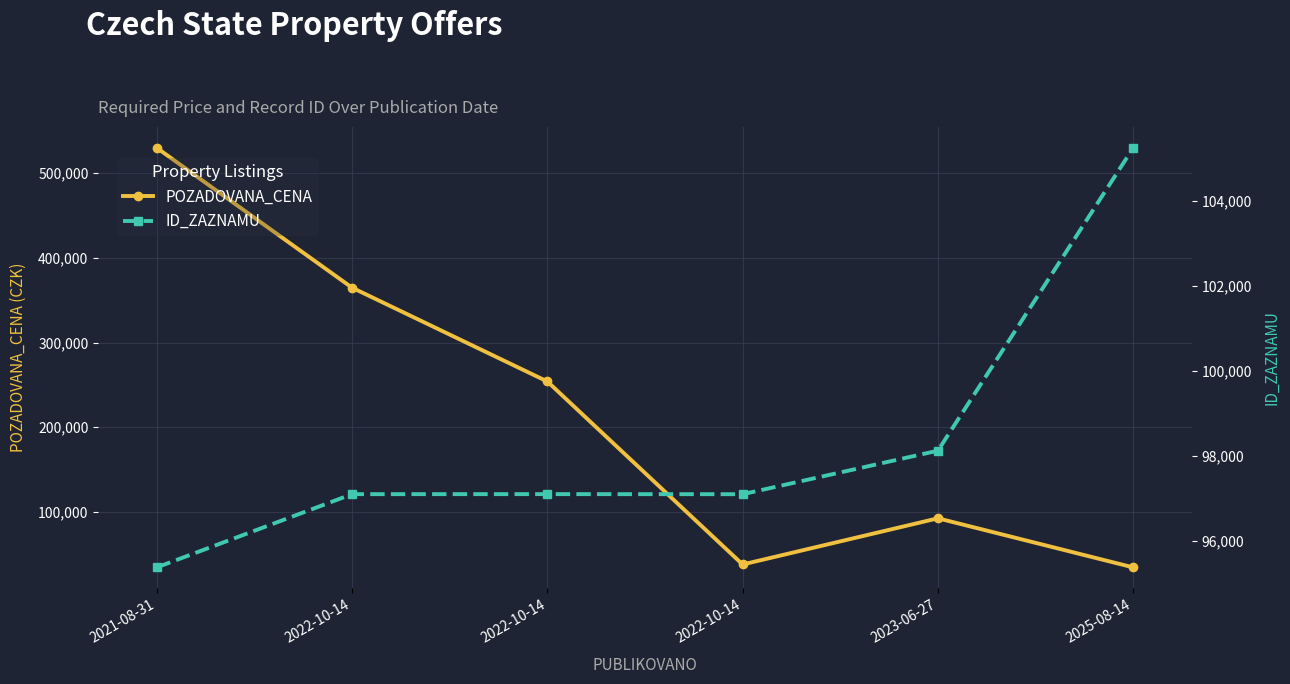

Reading left to right, transcribe all the data shown in this chart.

POZADOVANA_CENA: 2021-08-31=530000	2022-10-14=364800	2022-10-14=254000	2022-10-14=37800	2023-06-27=92349	2025-08-14=34370
ID_ZAZNAMU: 2021-08-31=95369	2022-10-14=97095	2022-10-14=97096	2022-10-14=97094	2023-06-27=98120	2025-08-14=105259